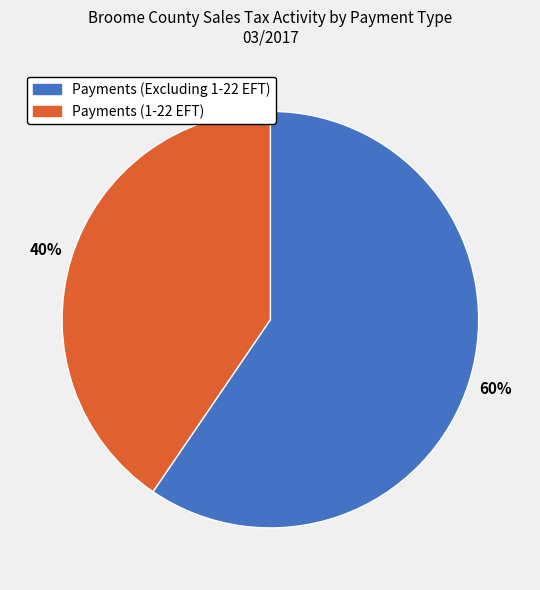

Which category has the biggest portion of the pie?

Payments (Excluding 1-22 EFT)